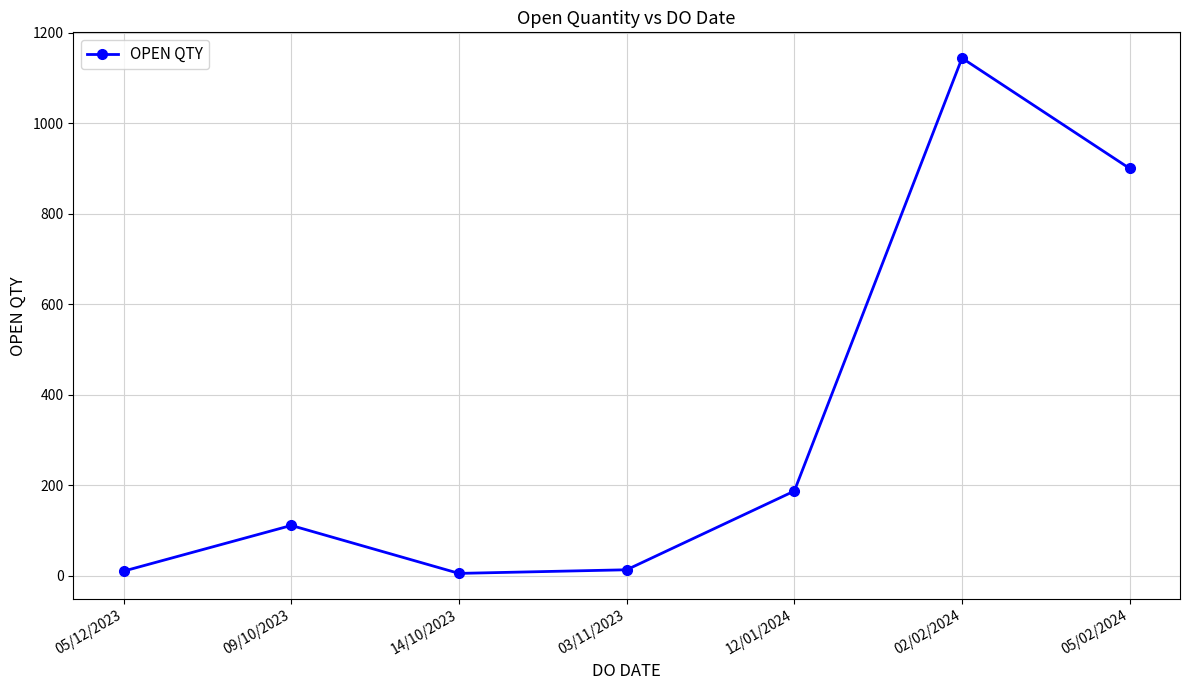

Which category has the highest value across all series?

02/02/2024